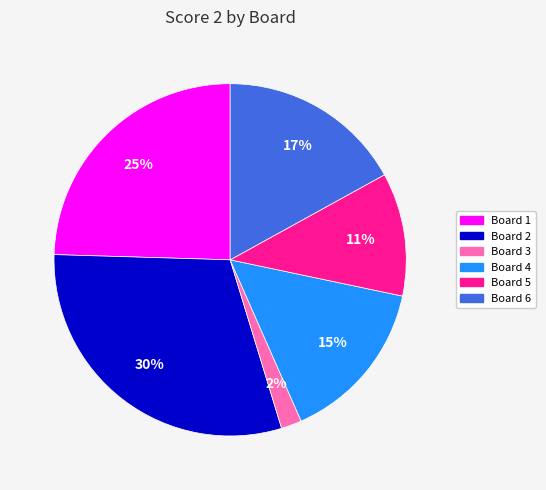

Is there any slice that represents more than half of the pie?

No